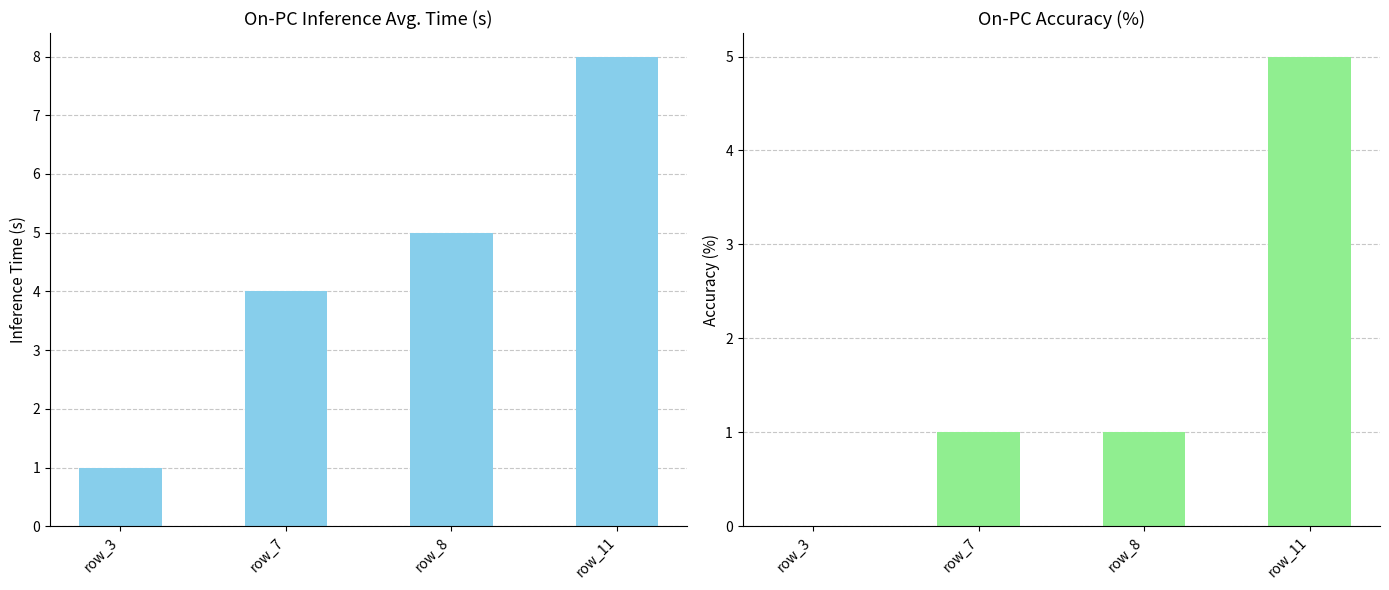

Which has a higher value, row_3 or row_7?

row_7